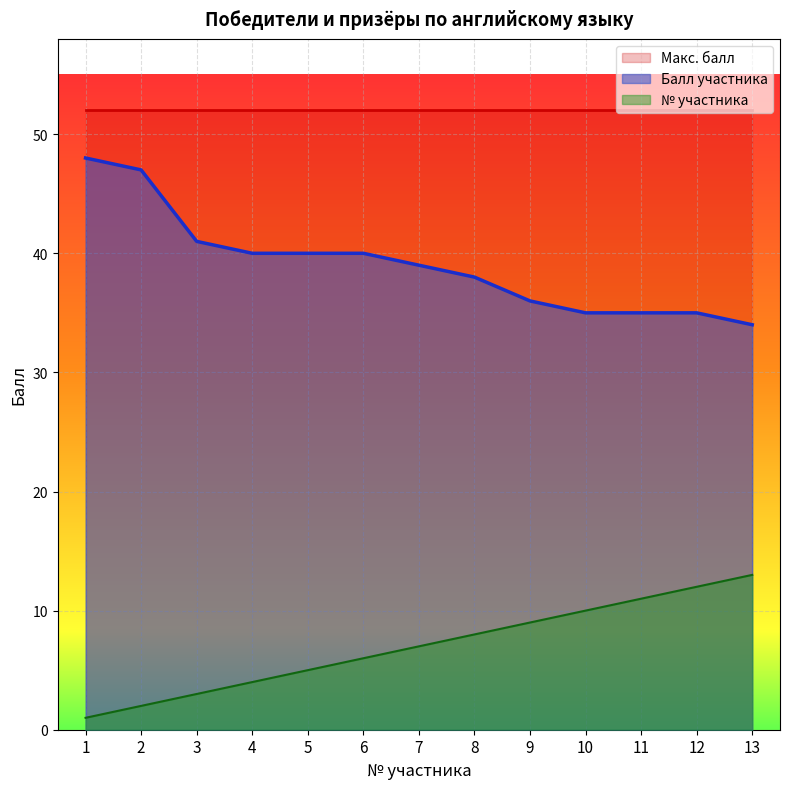

True or false: Балл участника and № участника intersect in this chart.

False